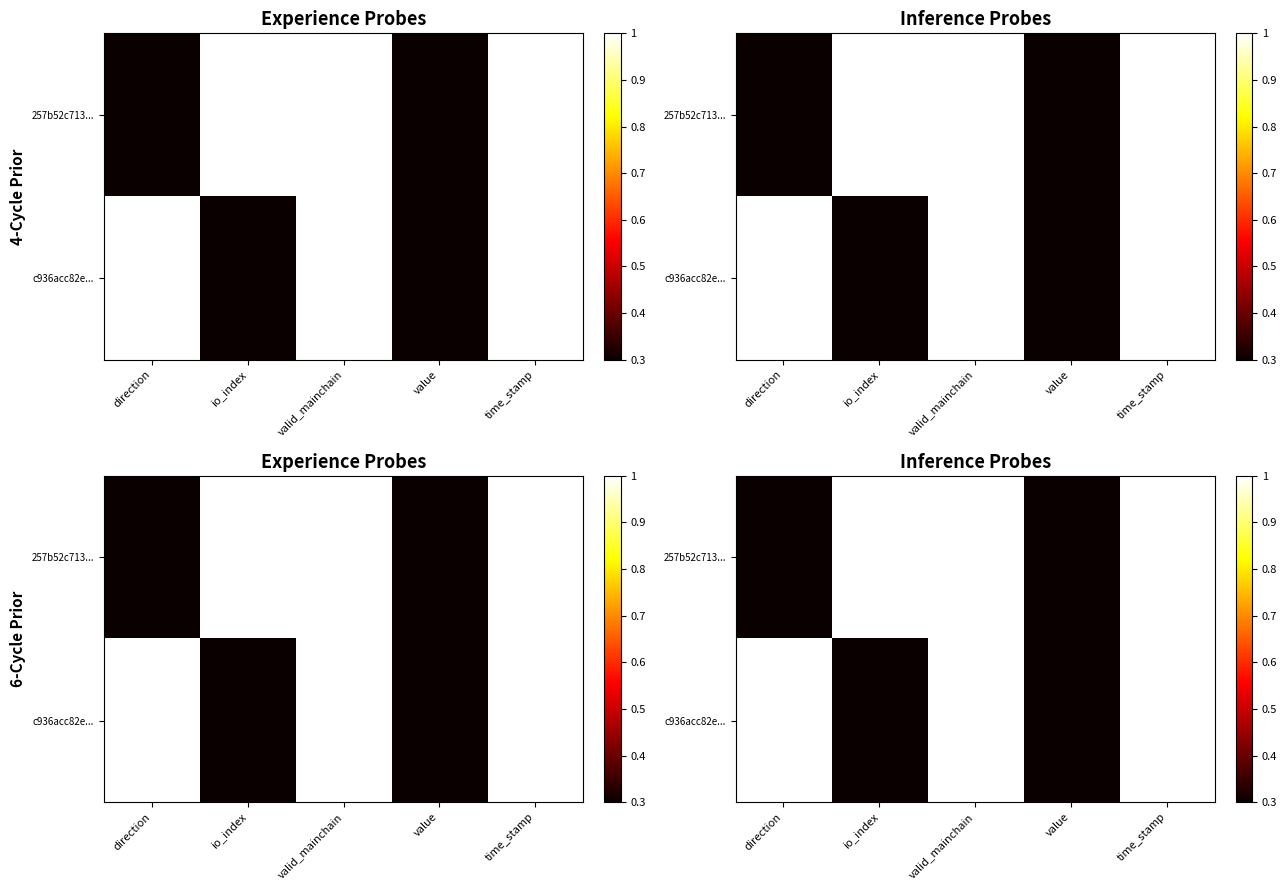

At which category is the sum across all series the highest?

valid_mainchain